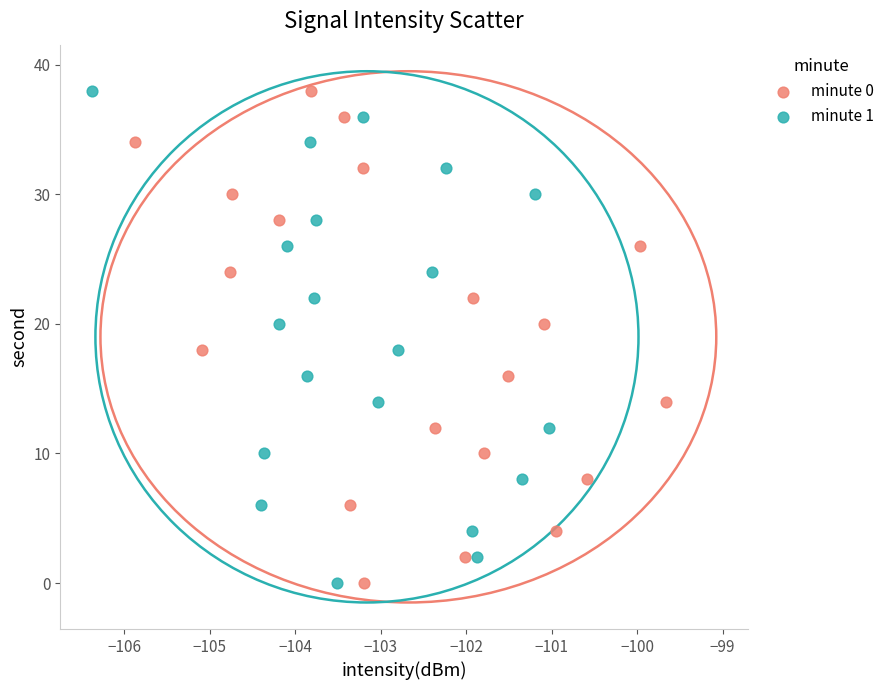

What are all the series names shown in the legend?

minute 0, minute 1